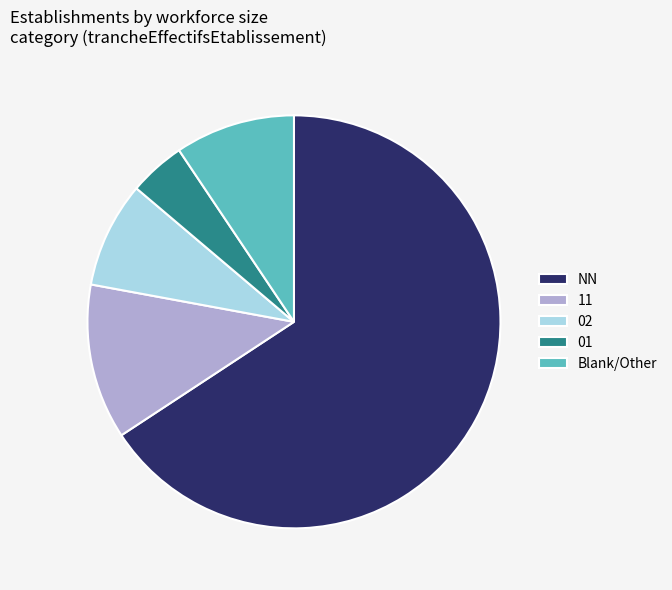

Do 11 and 01 together represent more than half of the pie?

No